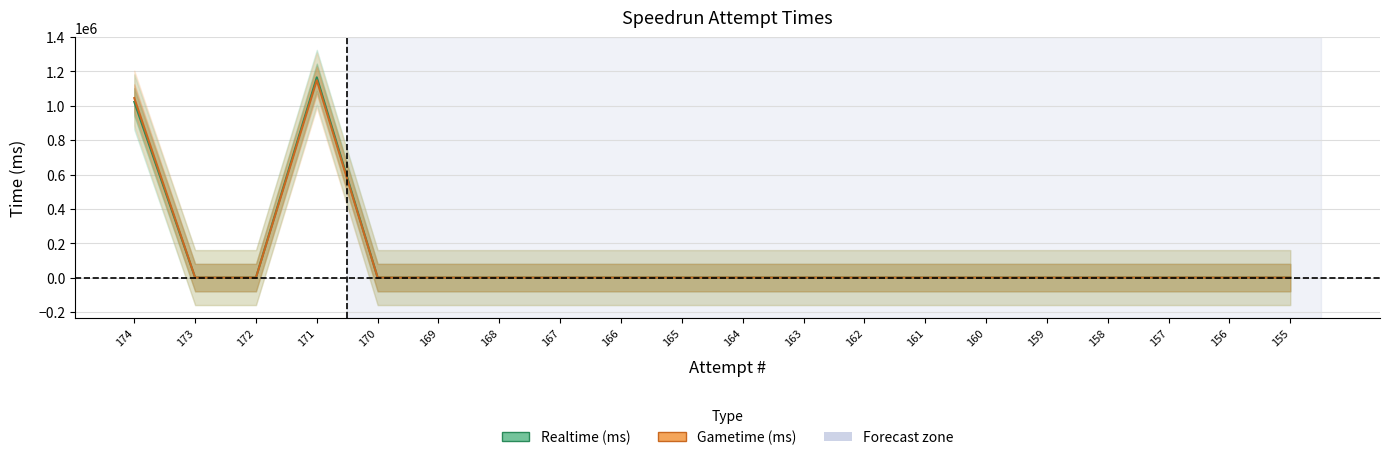

What are all the series names shown in the legend?

Realtime (ms), Gametime (ms)